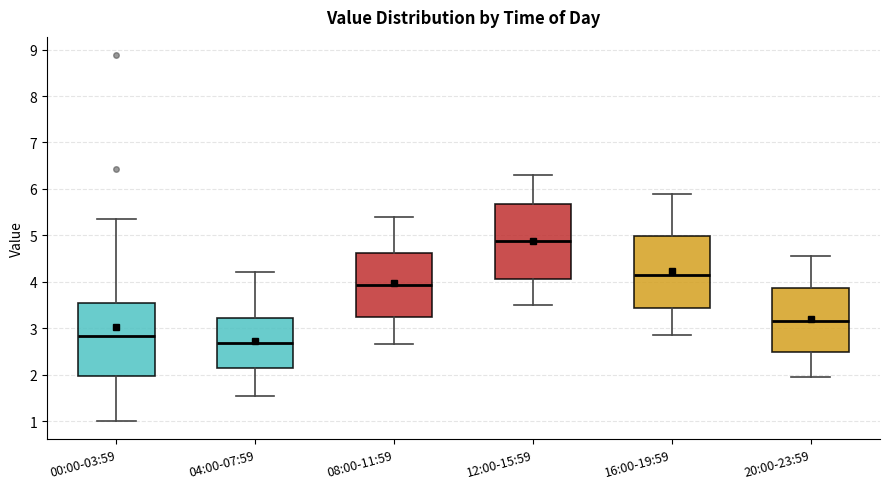

Reading left to right, read every box against the y-axis: the position of its median line, the range the box covers, and the ends of its whiskers. The values are not printed on the chart, so give them approximately, as read against the axis.

00:00-03:59: median 2.8, box 2.0 to 3.5, whiskers 1.0 to 5.4
04:00-07:59: median 2.7, box 2.1 to 3.2, whiskers 1.6 to 4.2
08:00-11:59: median 3.9, box 3.2 to 4.6, whiskers 2.7 to 5.4
12:00-15:59: median 4.9, box 4.1 to 5.7, whiskers 3.5 to 6.3
16:00-19:59: median 4.2, box 3.4 to 5.0, whiskers 2.9 to 5.9
20:00-23:59: median 3.2, box 2.5 to 3.9, whiskers 2.0 to 4.6